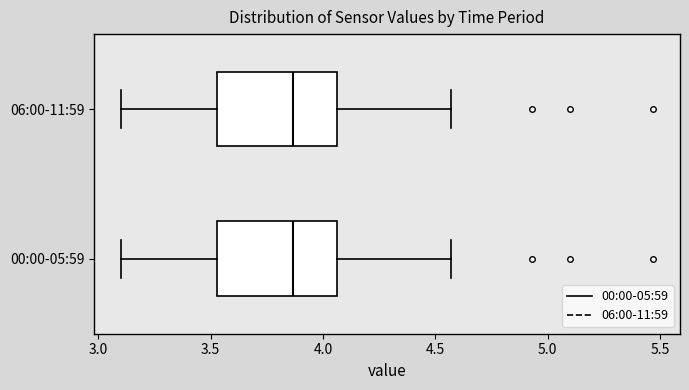

Reading bottom to top, read every box against the x-axis: the position of its median line, the range the box covers, and the ends of its whiskers. The values are not printed on the chart, so give them approximately, as read against the axis.

00:00-05:59: median 3.85, box 3.55 to 4.05, whiskers 3.10 to 4.55
06:00-11:59: median 3.85, box 3.55 to 4.05, whiskers 3.10 to 4.55